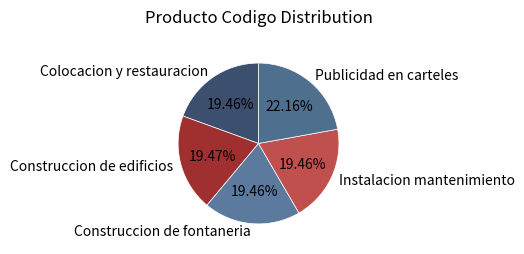

To the nearest percent, what portion does Colocacion y restauracion represent?

19%